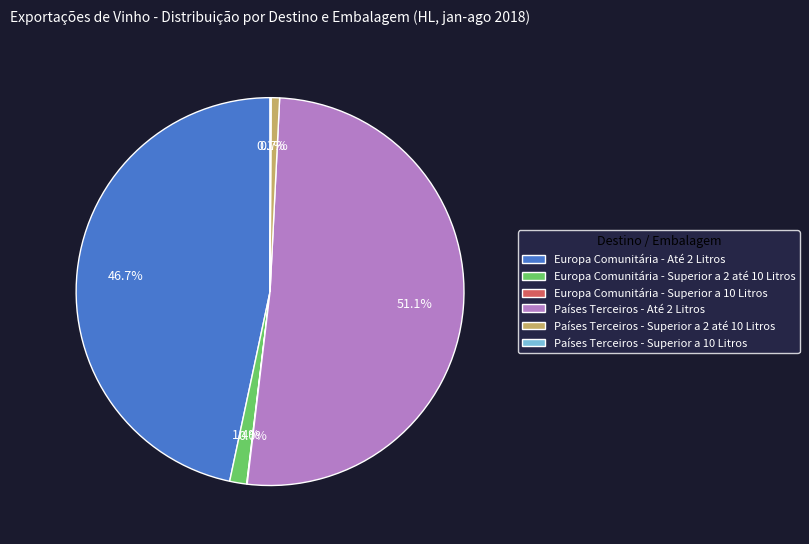

Which slice is the largest?

Países Terceiros - Até 2 Litros